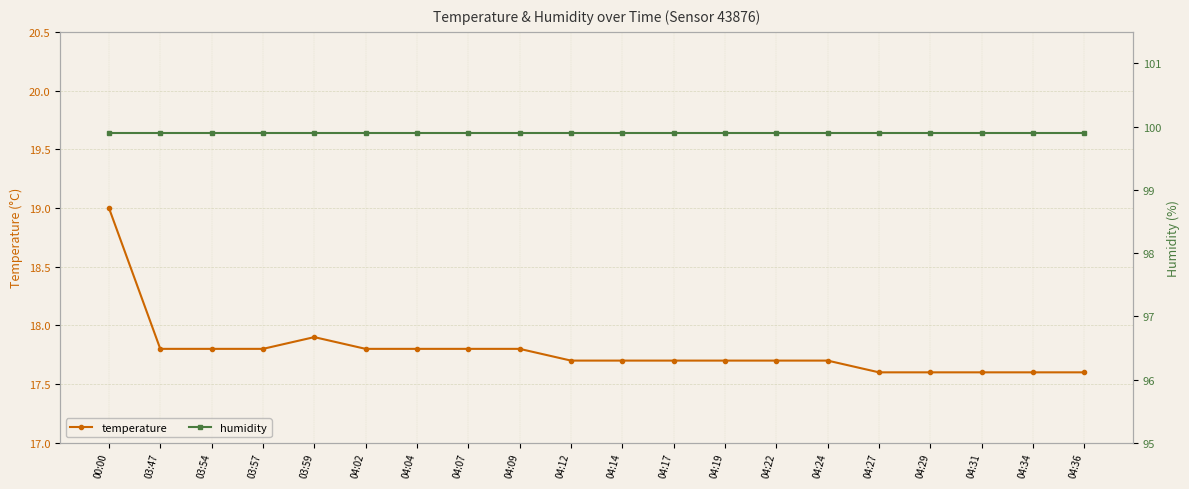

What position from the right is 04:19?

8